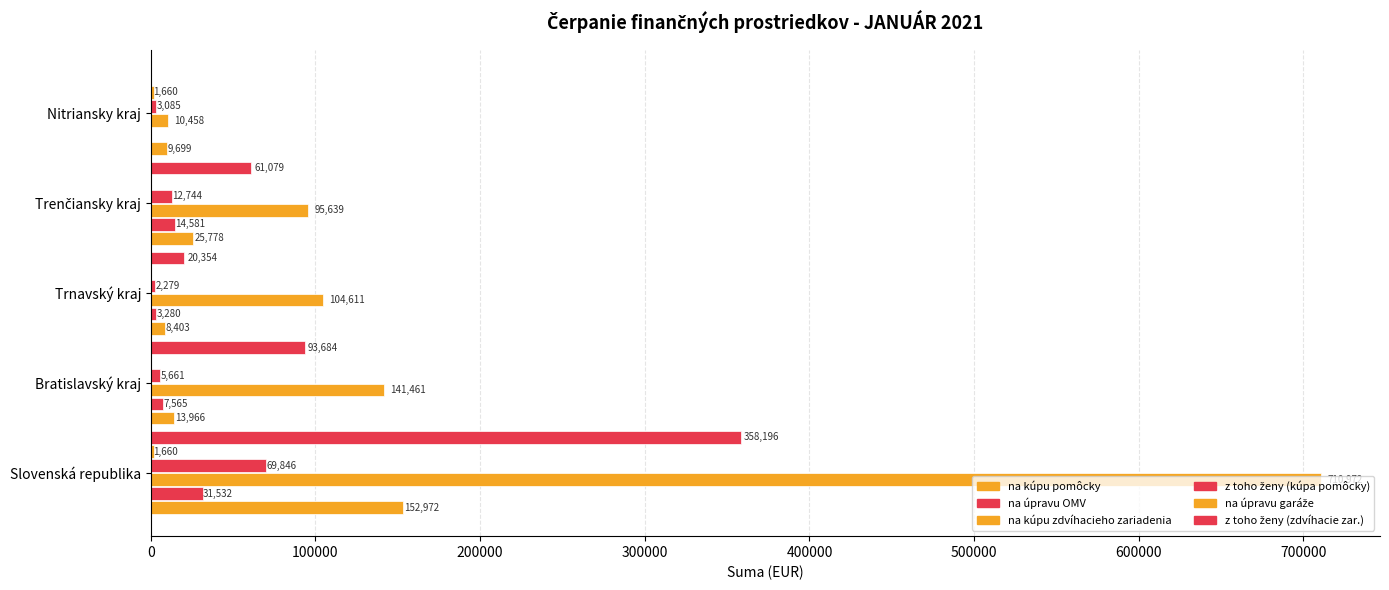

What is the minimum value for z toho ženy (kúpa pomôcky)?

2278.7